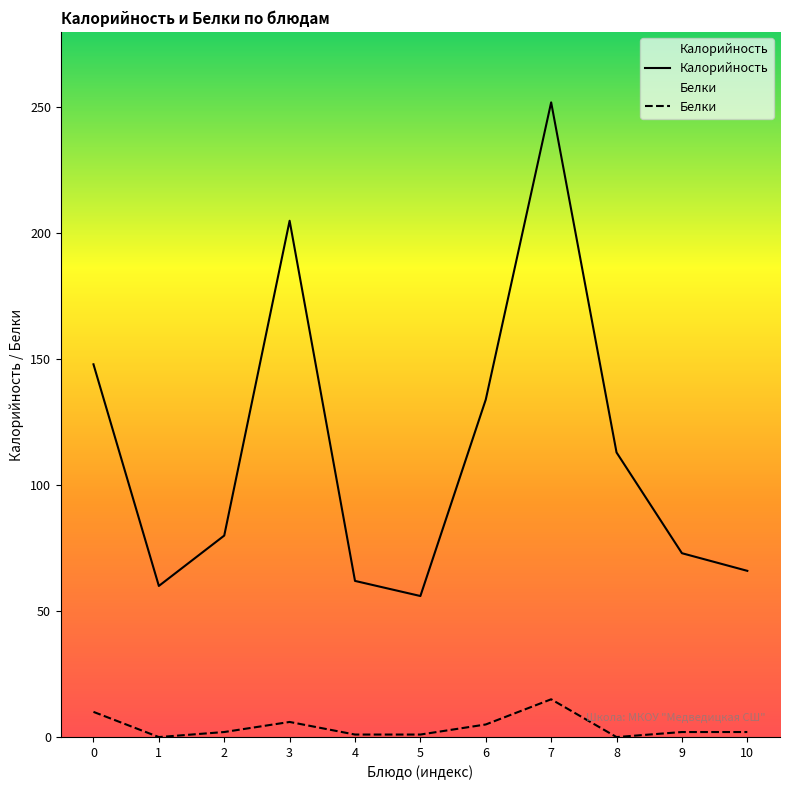

In Белки, how many points are lower than both neighbors (excluding endpoints)?

2